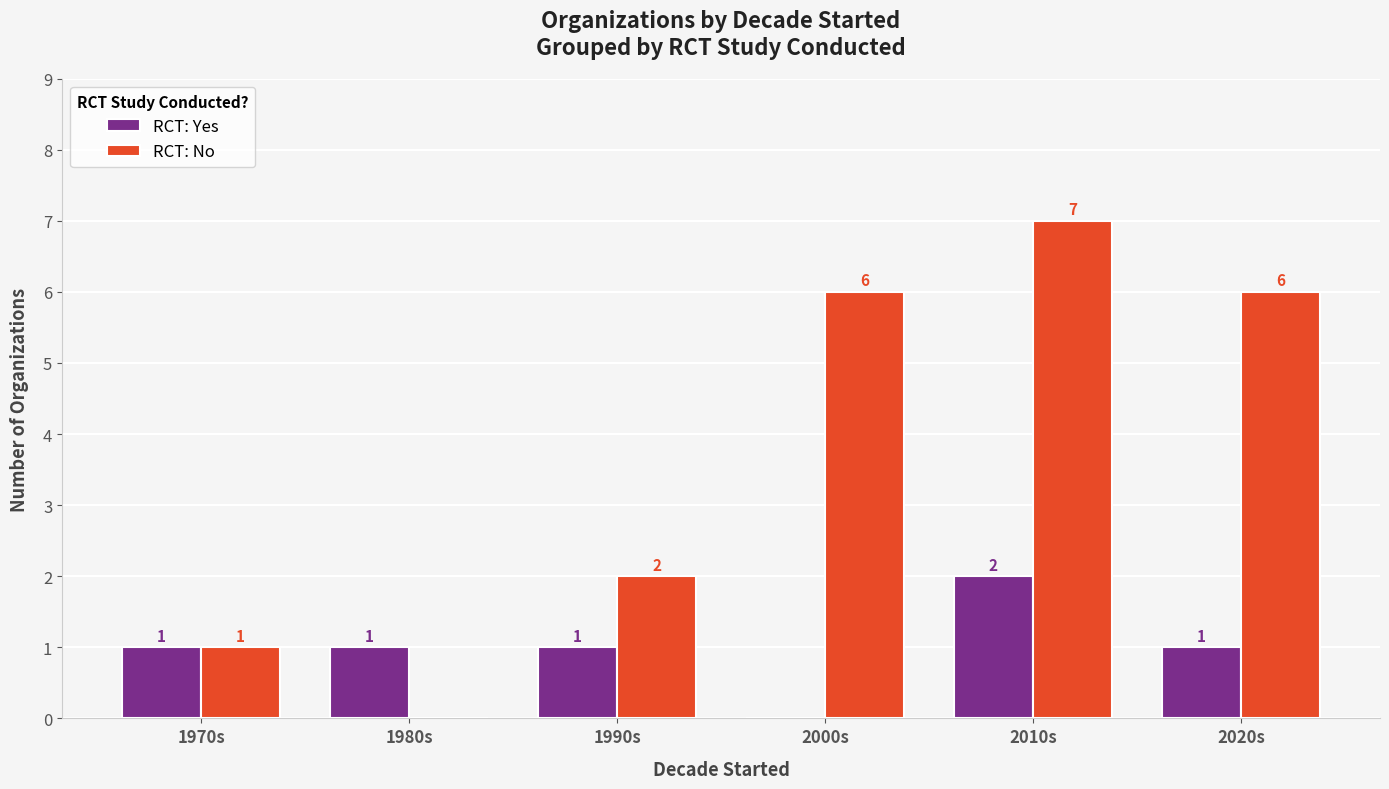

At which label is RCT: No closest to 3?

1990s